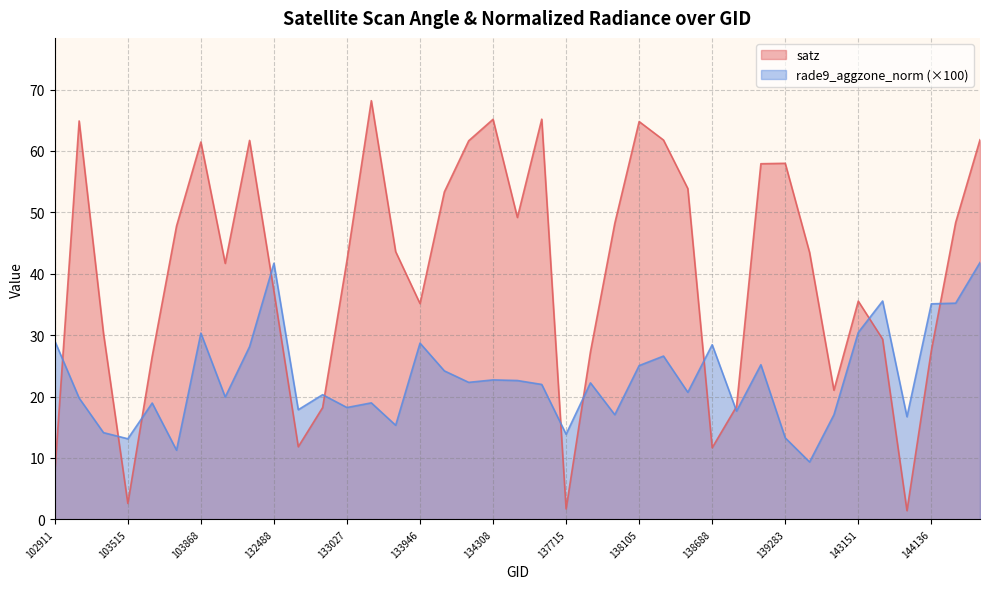

What is the total value across all series at 144529?

103.7